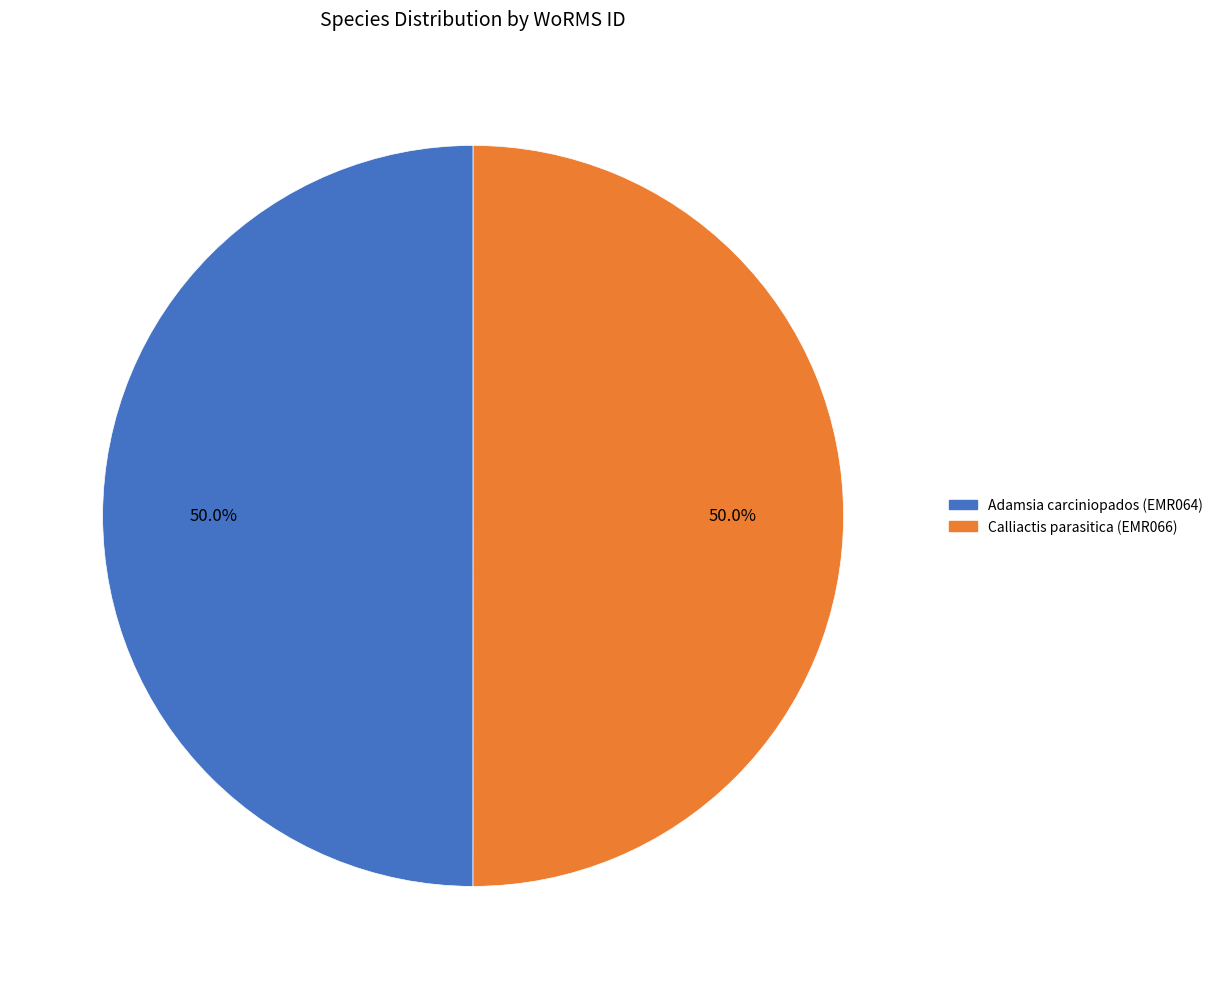

What is the total percentage of Adamsia carciniopados (EMR064) and Calliactis parasitica (EMR066)?

100.0%